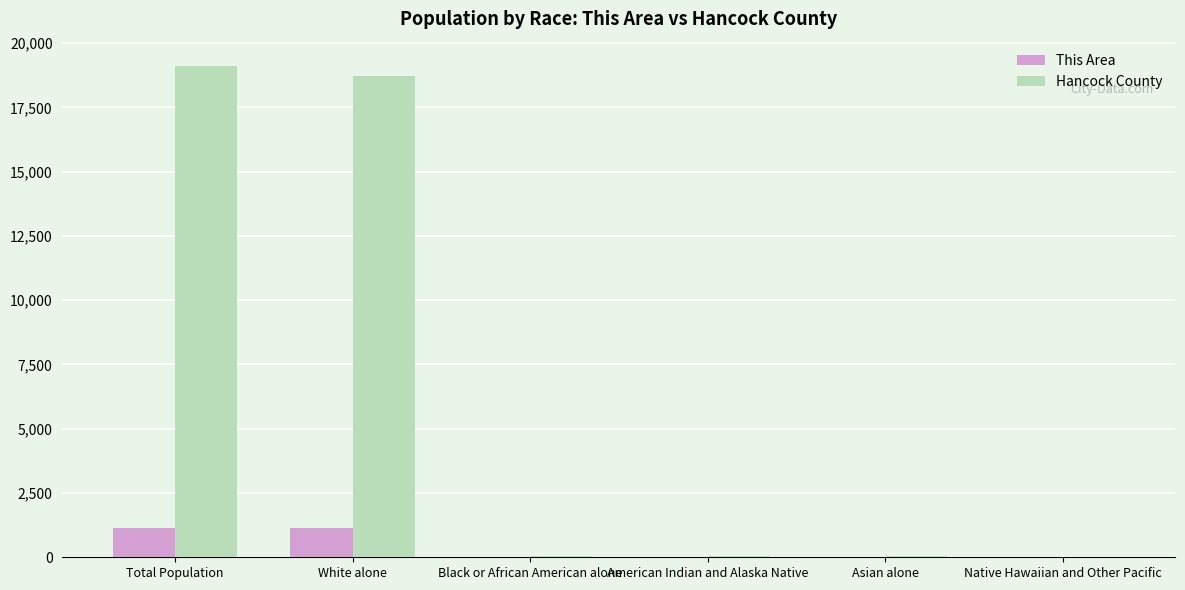

What is the maximum value shown in the chart?

19104